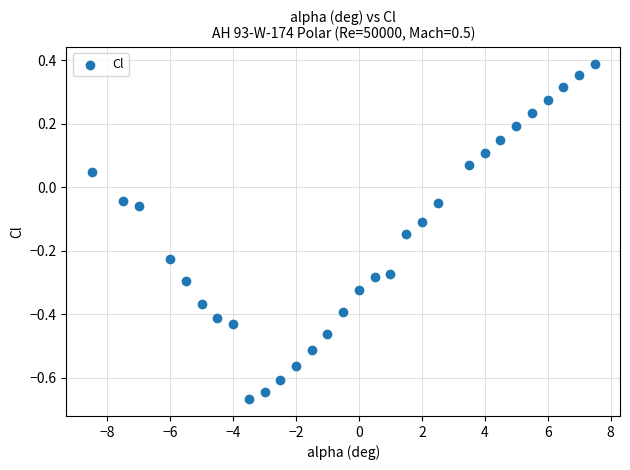

What is the range of Y values (max minus min)?

1.1